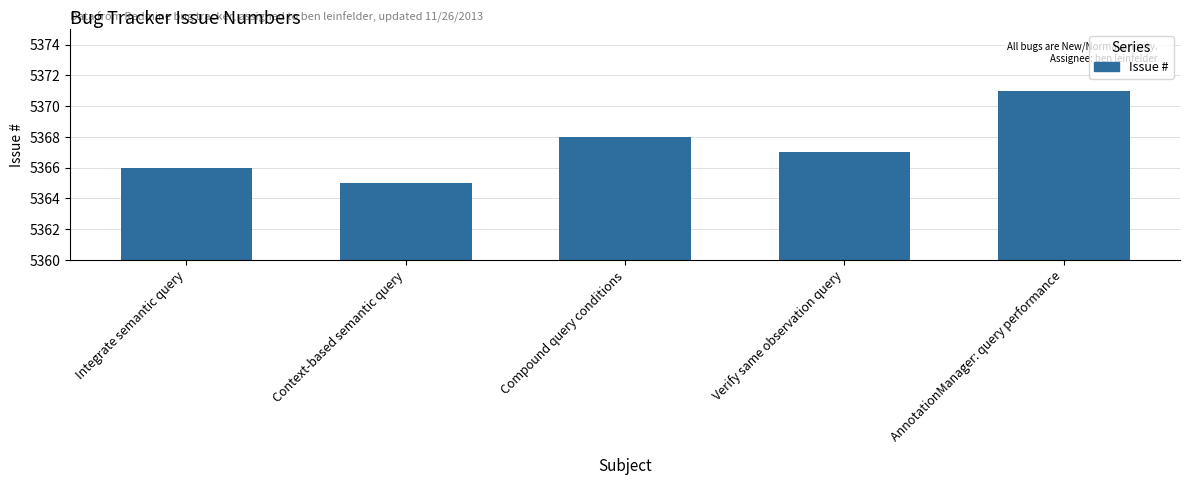

List the labels in order of value, largest first.

AnnotationManager: query performance, Compound query conditions, Verify same observation query, Integrate semantic query, Context-based semantic query